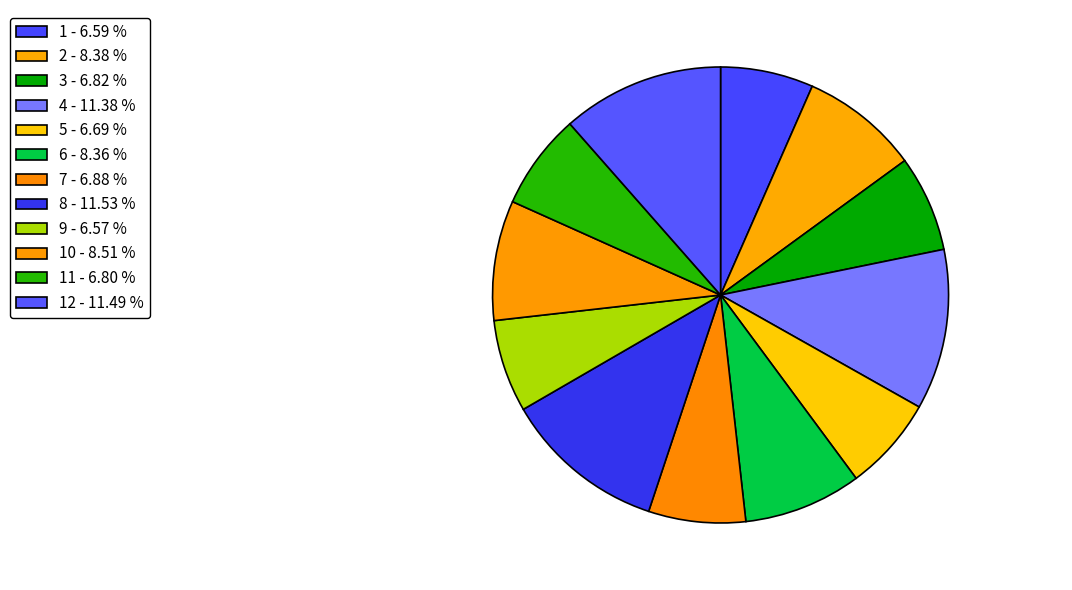

Which category has the biggest portion of the pie?

8